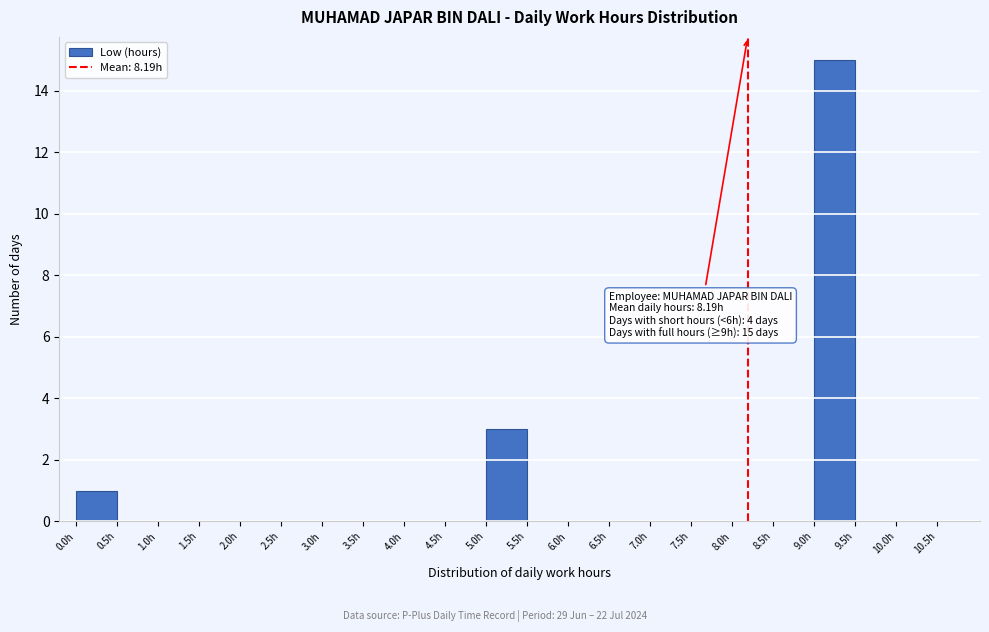

Over which range of the x-axis is the bar tallest?

9.0 to 9.5